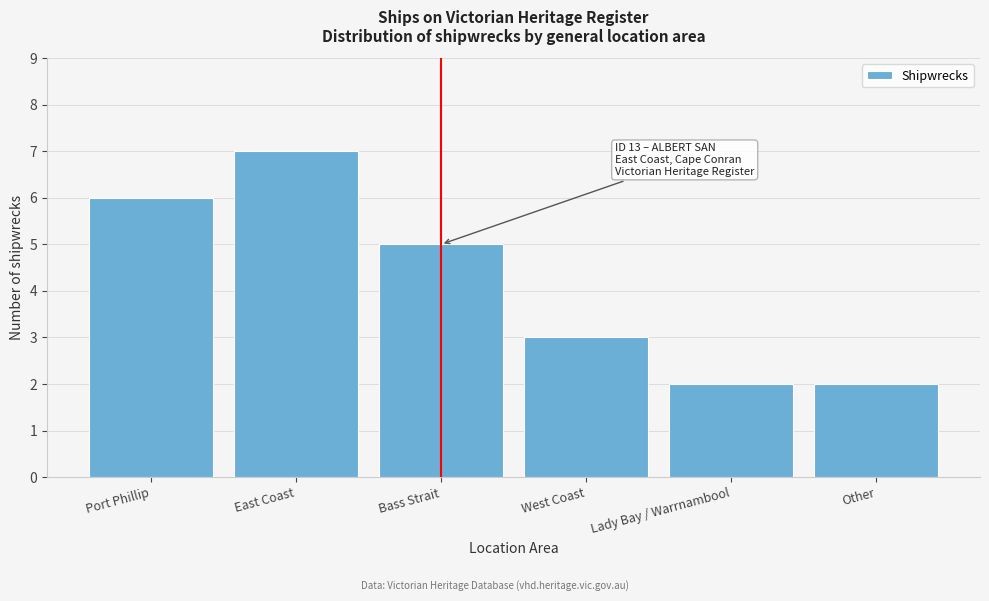

Reading right to left, transcribe all the data shown in this chart.

2	2	3	5	7	6